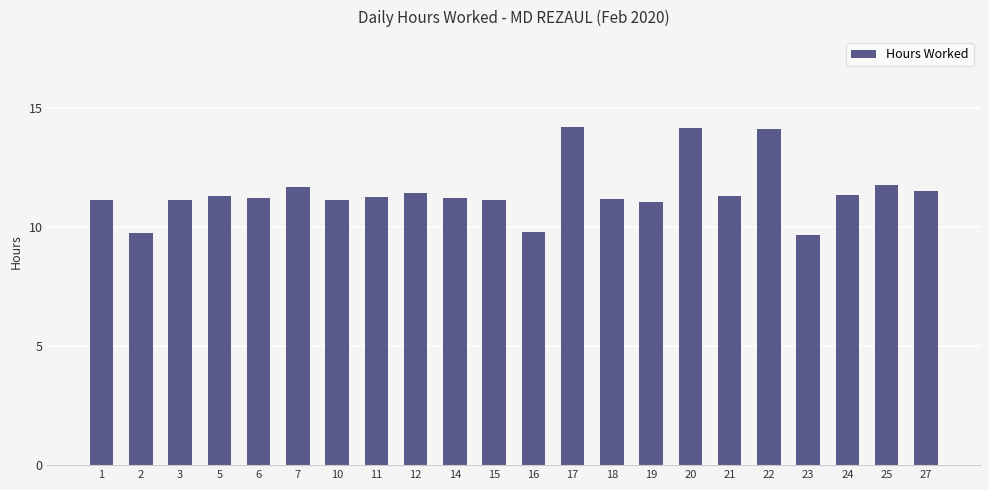

The value at 24 is 7.7. True or false?

False